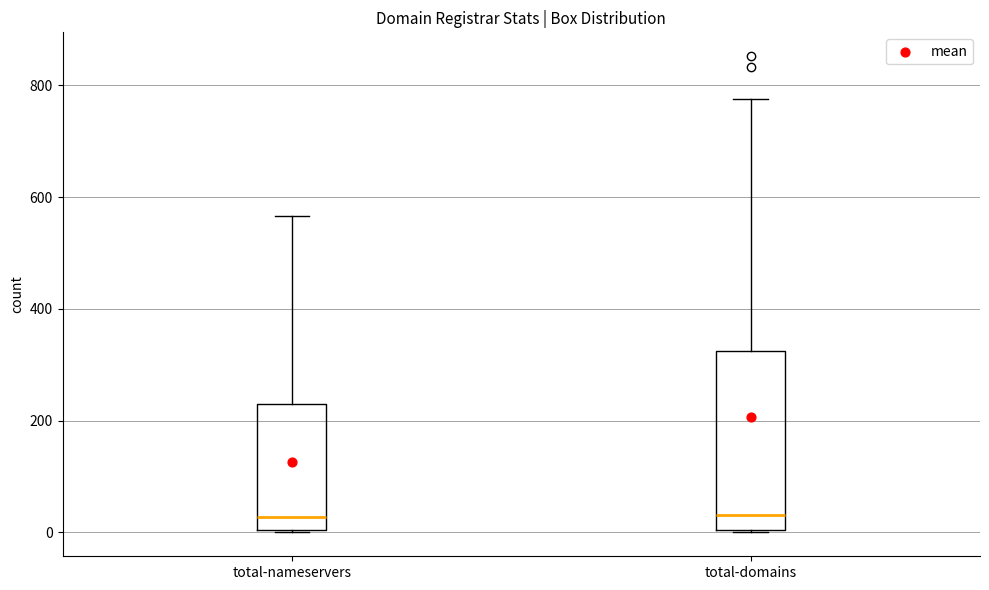

Where is the upper edge of the box for total-domains on the y-axis? The values are not printed on the chart, so give them approximately, as read against the axis.

320